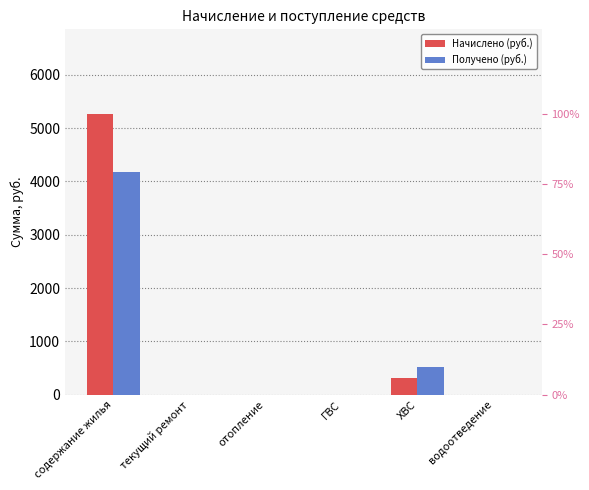

Which has a higher value, содержание жилья or отопление?

содержание жилья